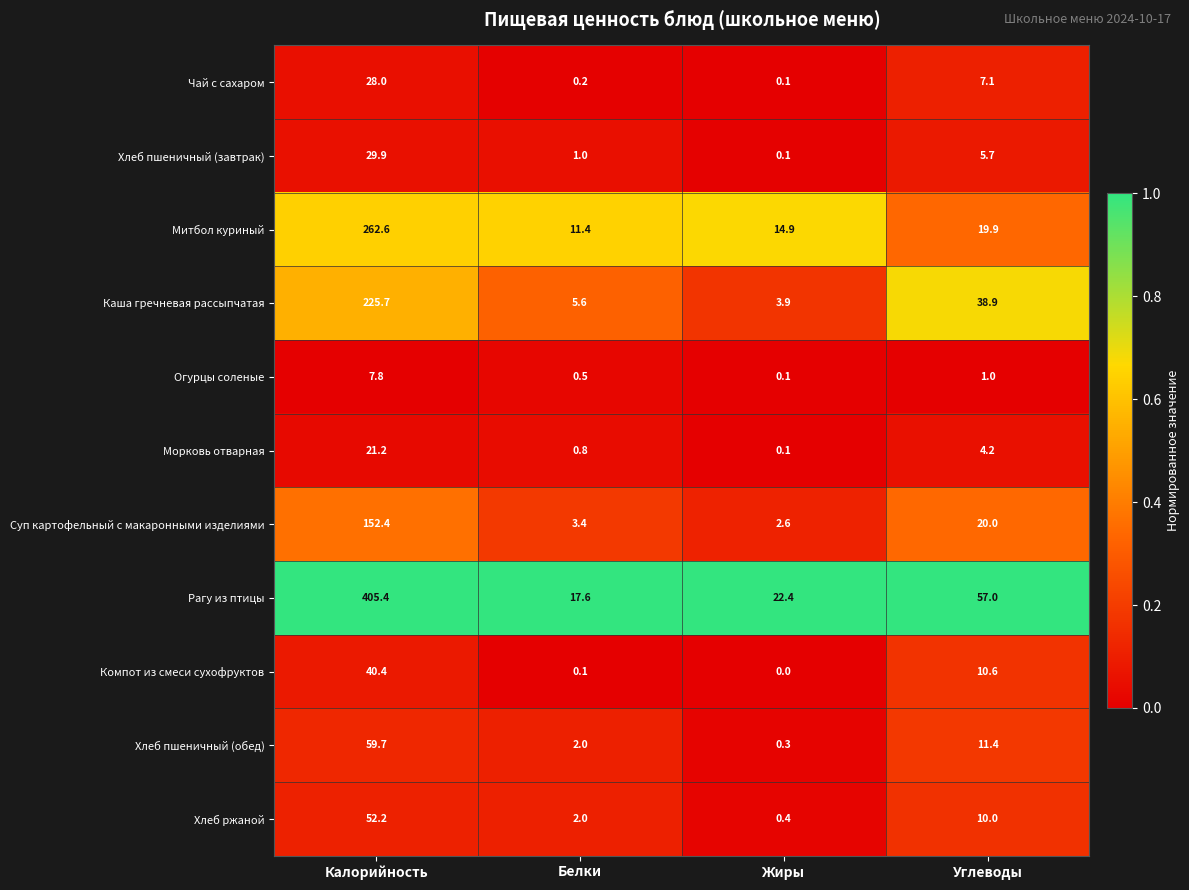

What is the sum of all Хлеб пшеничный (завтрак) values?

36.7